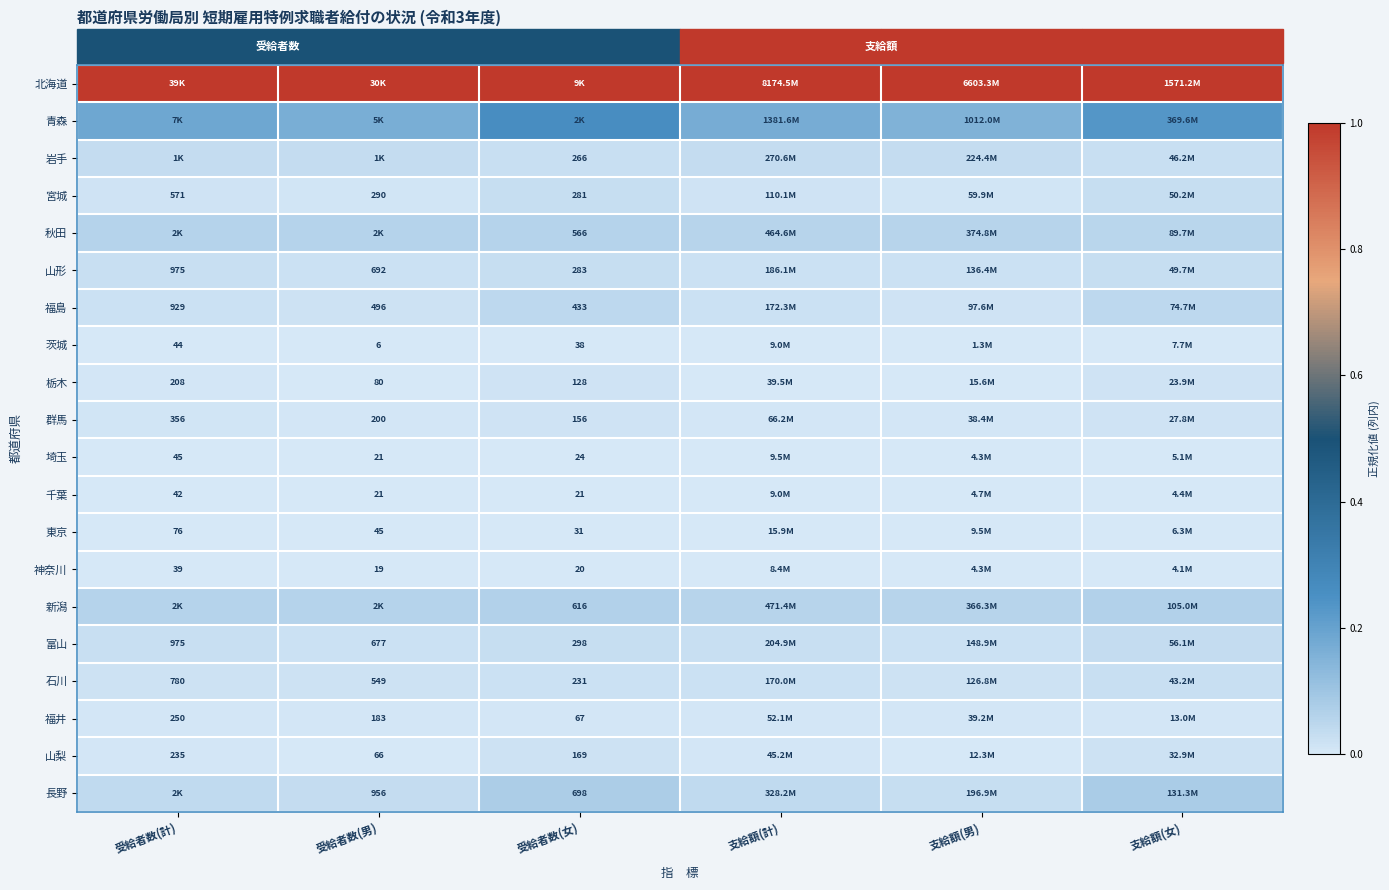

Is the value of 千葉 at 受給者数(女) greater than the value of 群馬 at 受給者数(計)?

No